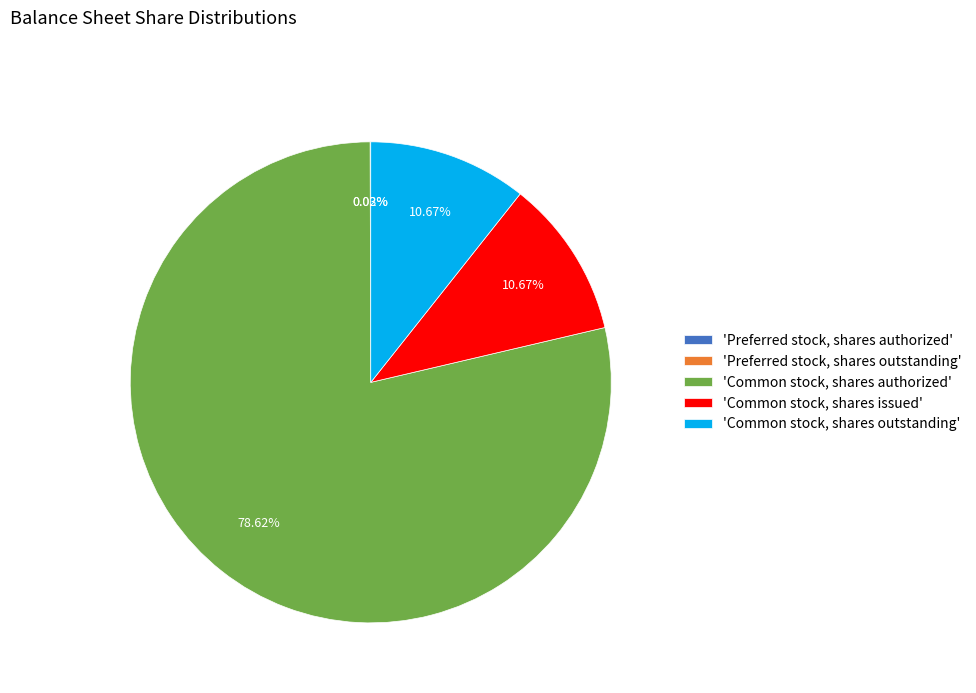

What is the ratio of the value at 'Common stock, shares issued' to the value at 'Common stock, shares outstanding'?

1.0